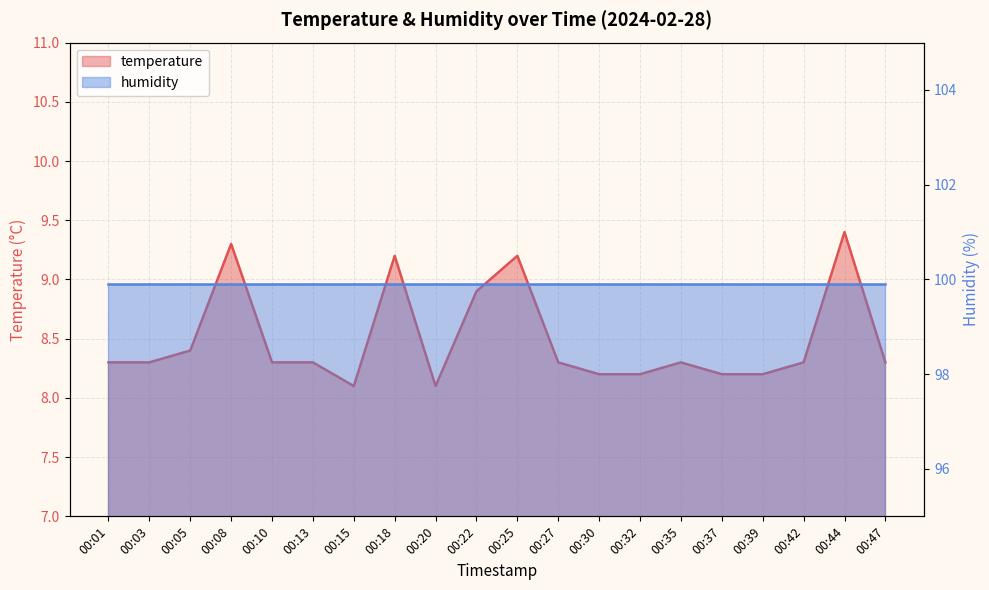

True or false: the data shows 9.4 at 00:44.

True